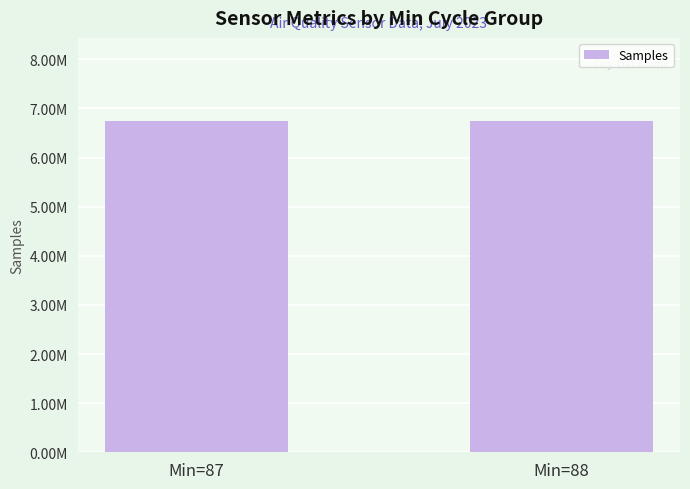

What is the sum of all values?

13497075